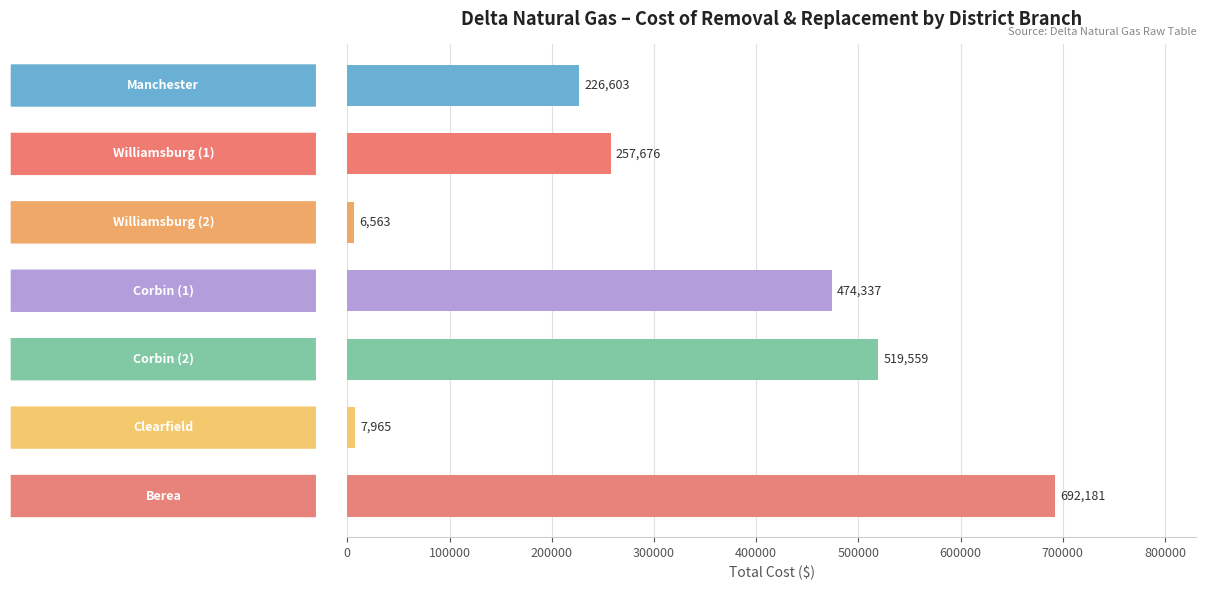

What is the average value?

312126.3